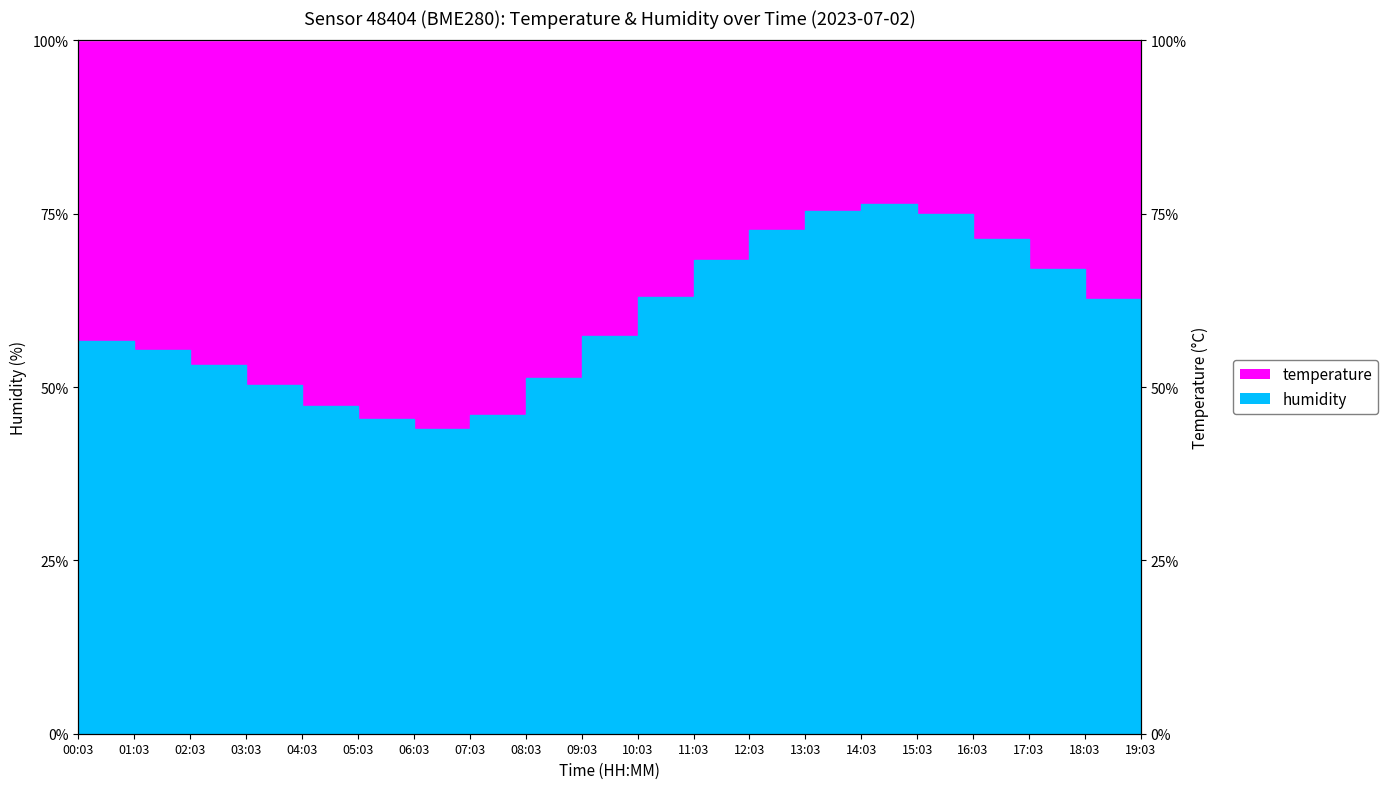

Between 17:03 and 15:03, which is larger?

15:03